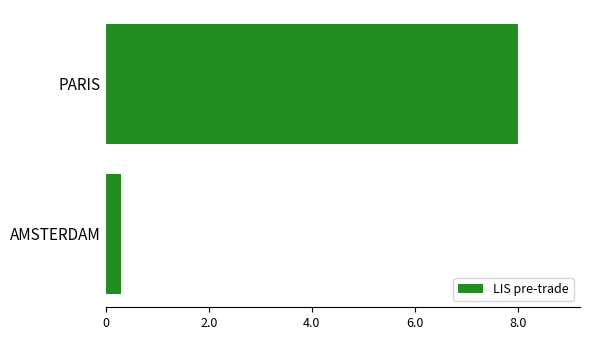

Are the bars horizontal?

Yes